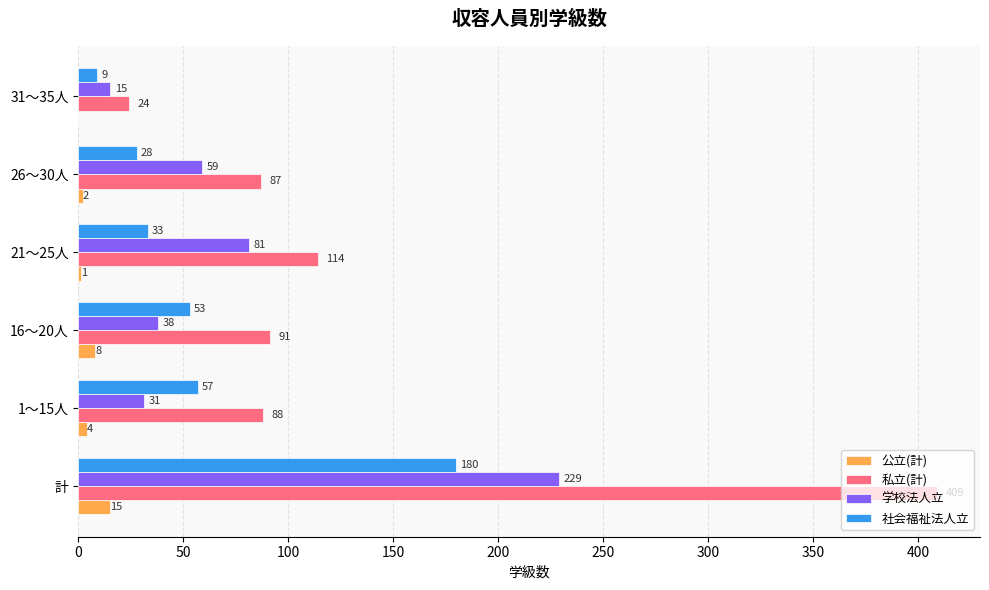

How many distinct data groups are displayed?

4